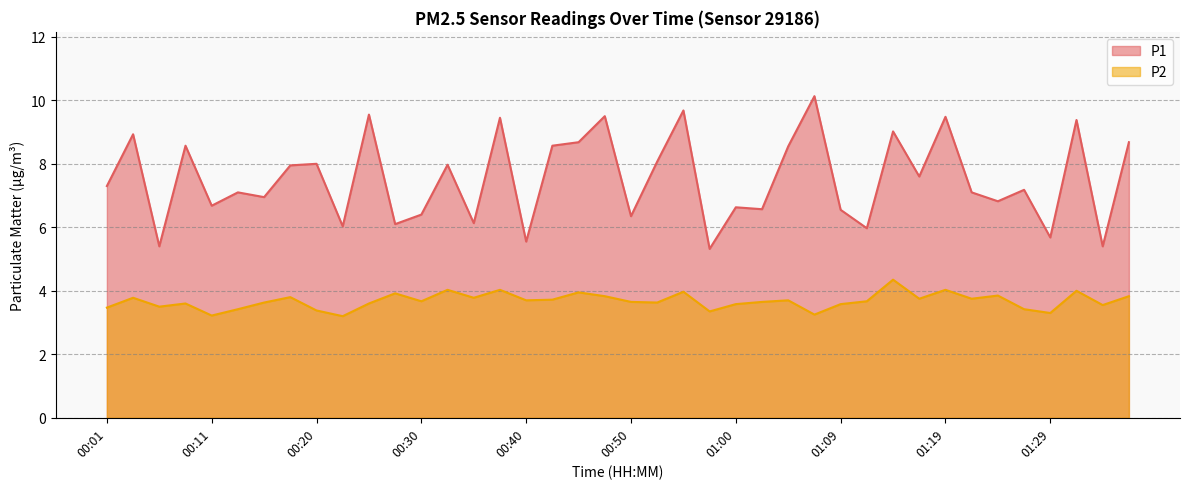

What are all the series names shown in the legend?

P1, P2